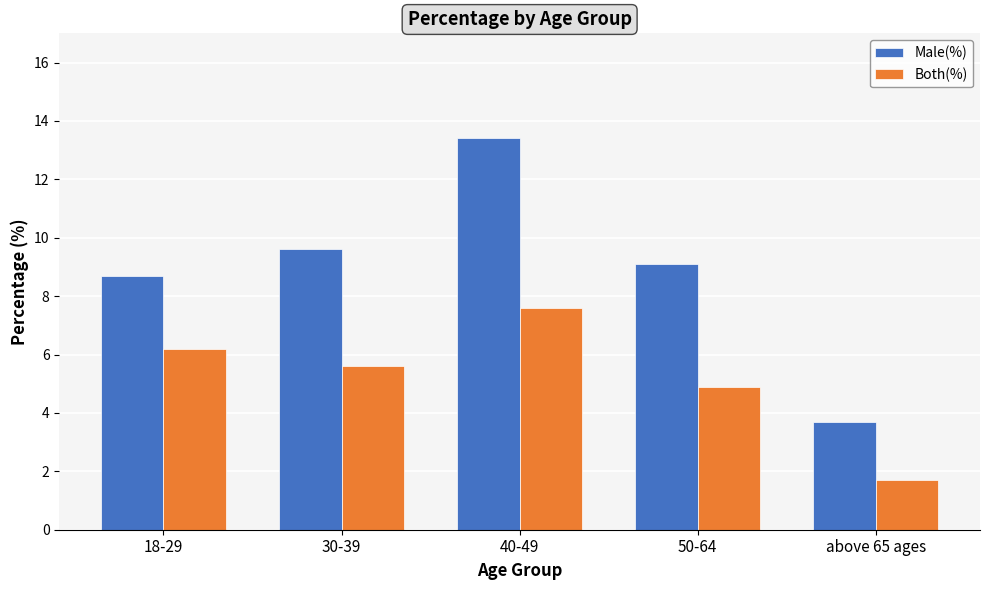

At which category is the sum across all series the highest?

40-49